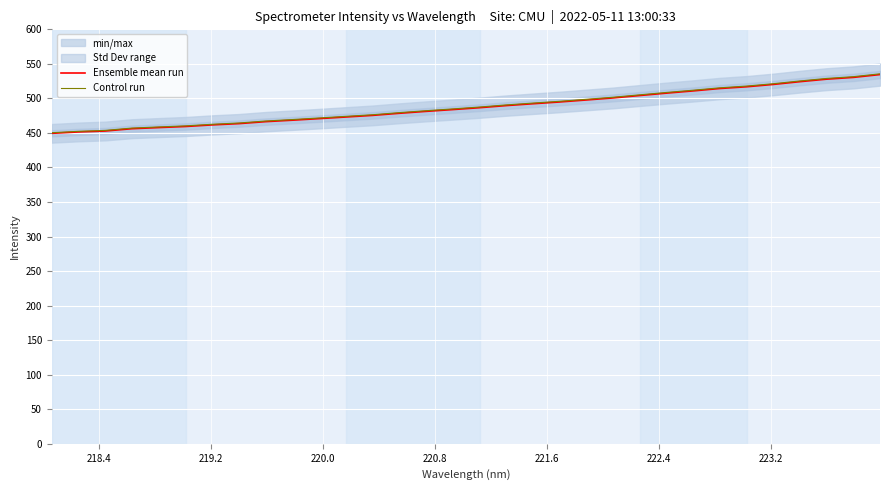

True or false: Ensemble mean run and Control run intersect in this chart.

False